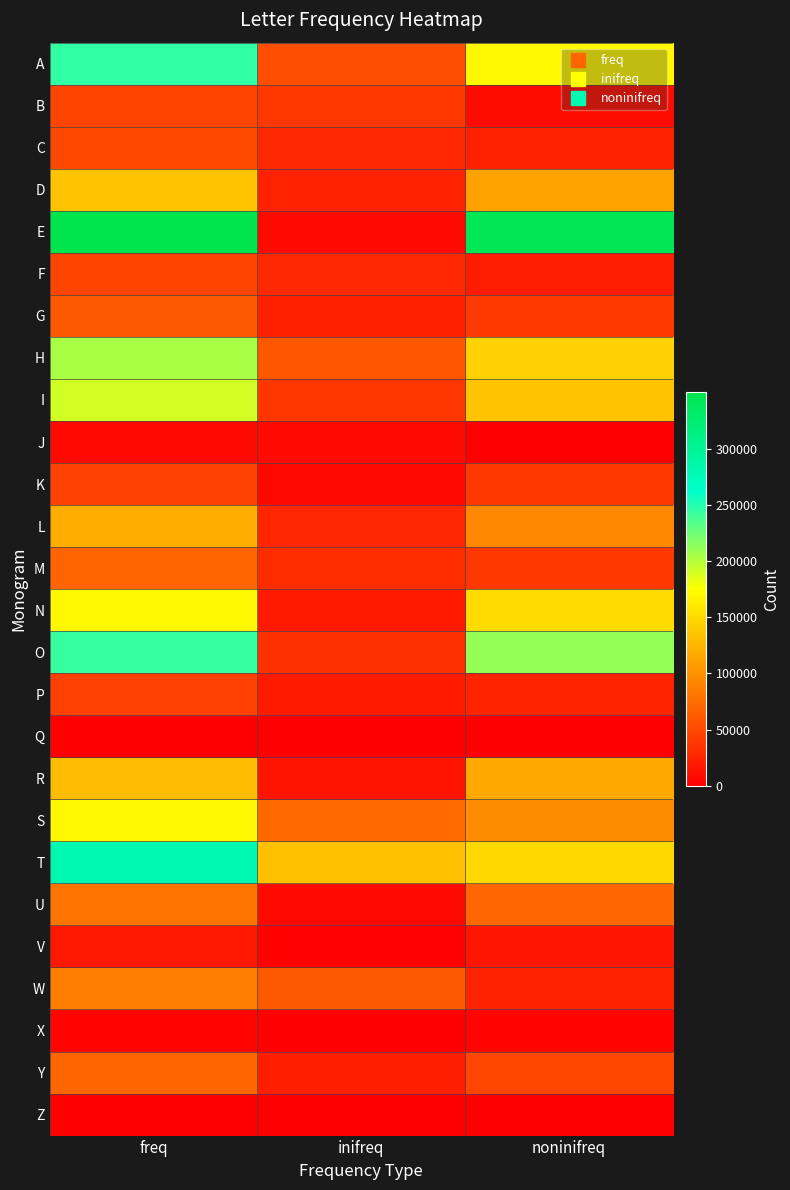

Between inifreq and noninifreq, which is larger?

noninifreq